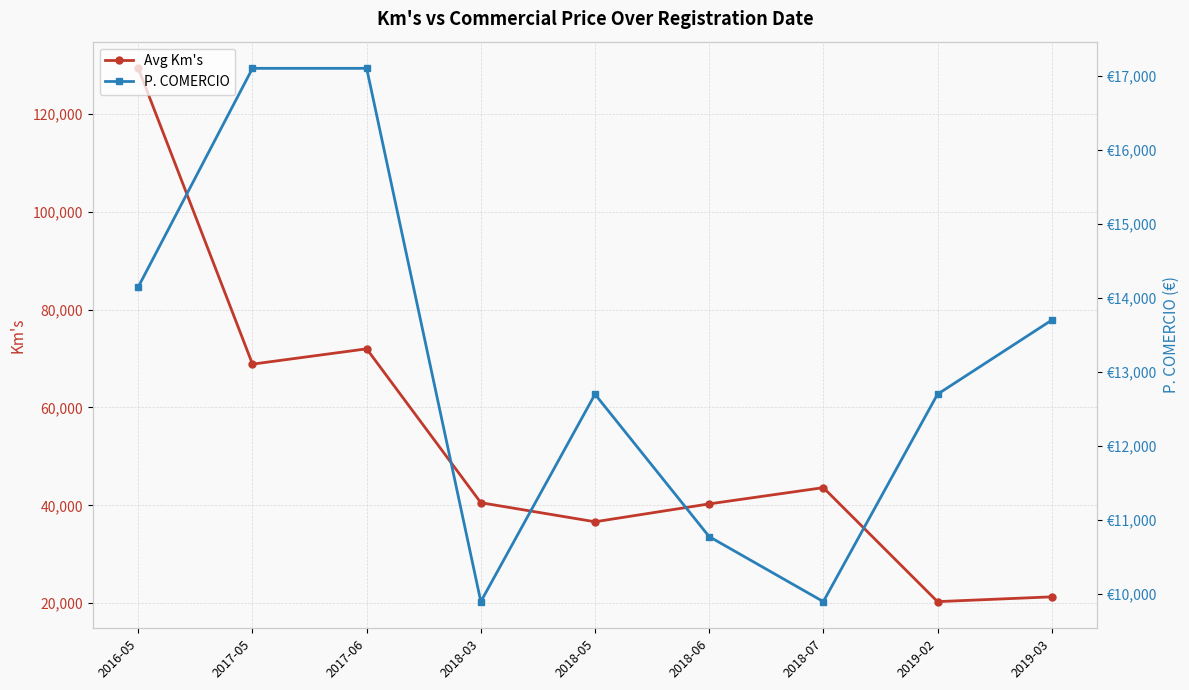

At how many categories does at least one series exceed 21702?

7